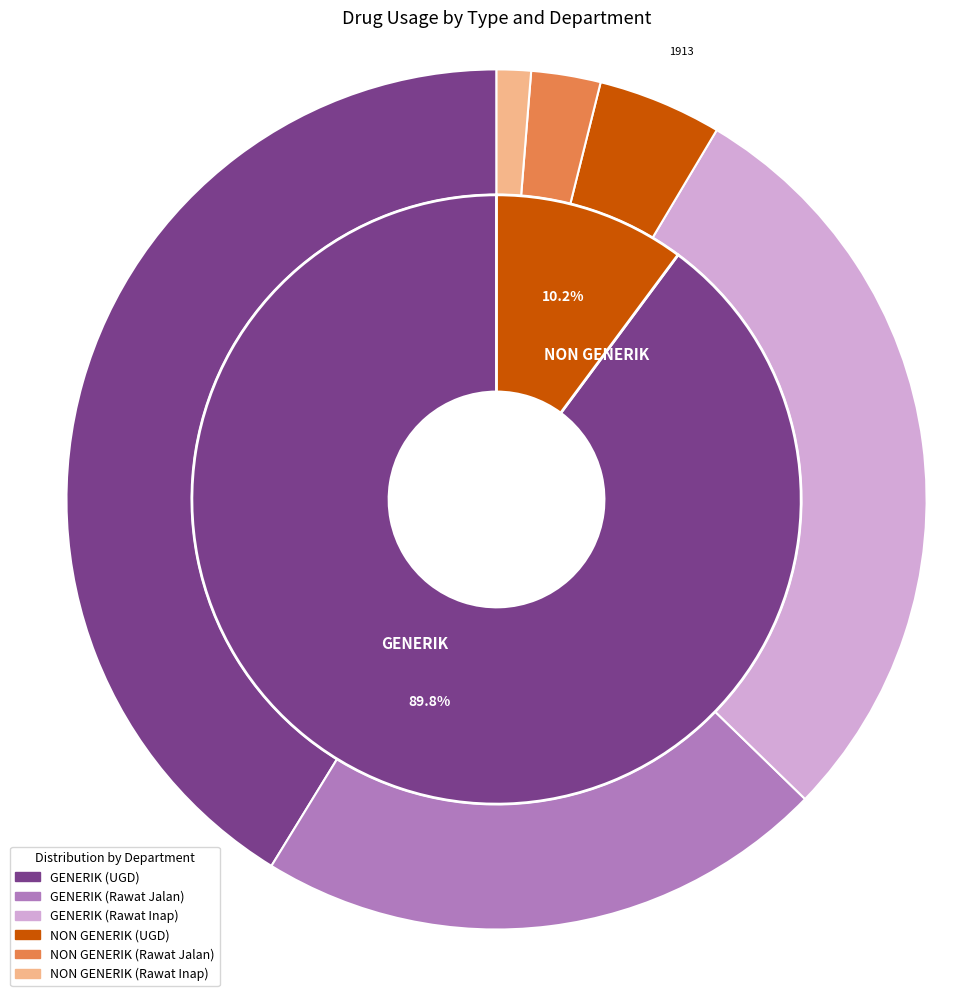

Does any single category account for the majority?

Yes